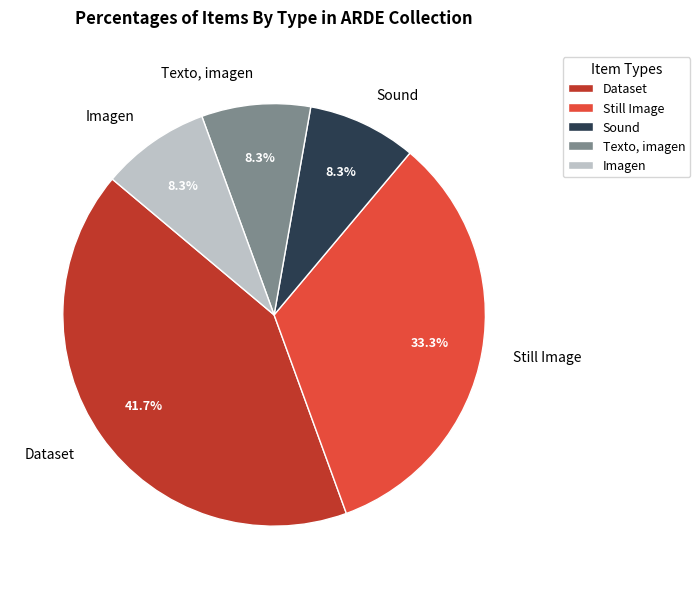

Which slice is the largest?

Dataset